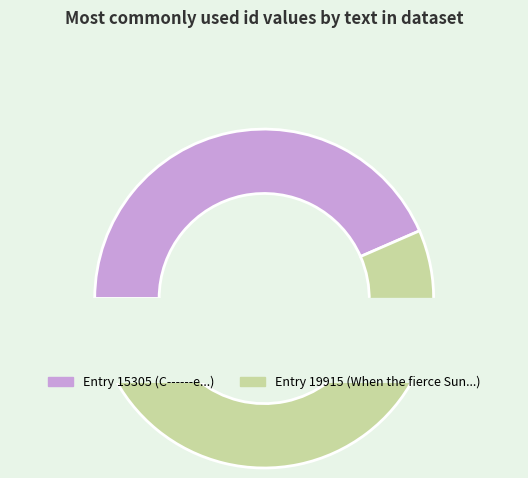

The When the fierce Sun darts vertical his slice represents 63% of the pie. True or false?

False